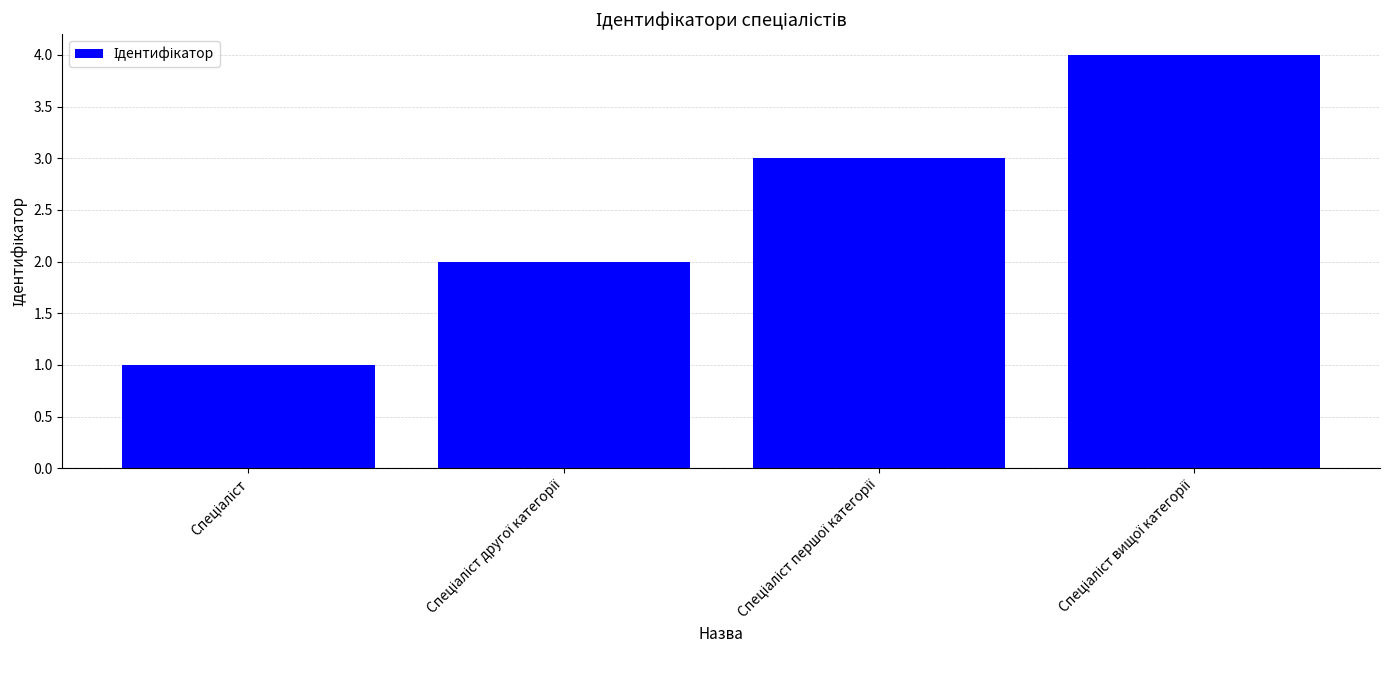

What is the sum of all values?

10